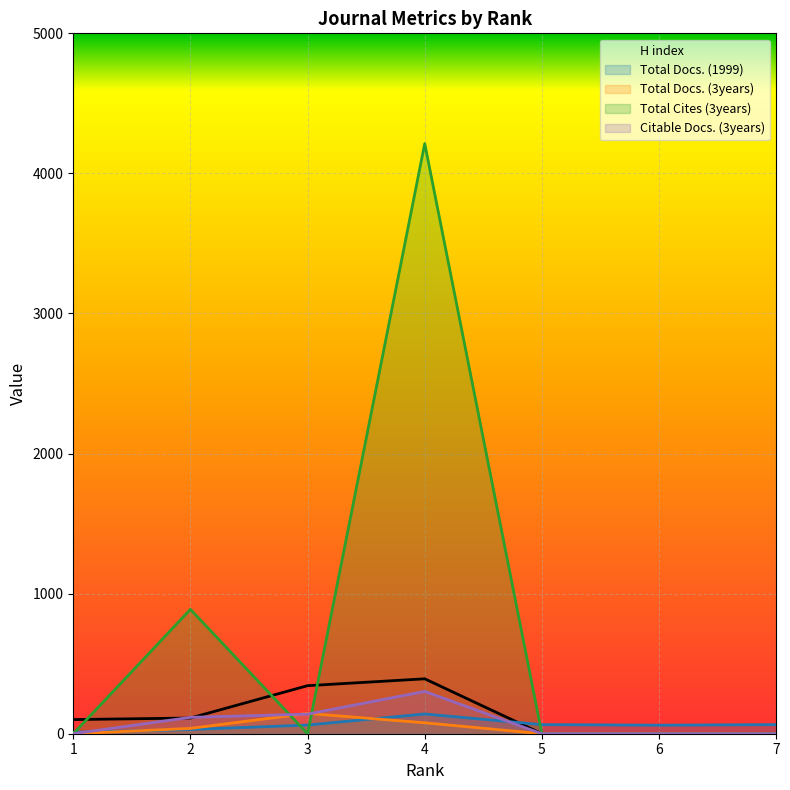

List the series in order of their peak value, highest first.

Total Cites (3years), H index, Citable Docs. (3years), Total Docs. (3years), Total Docs. (1999)